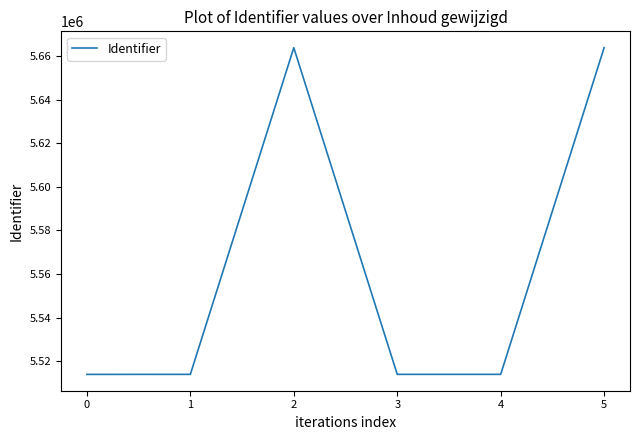

At which label does the data first exceed 5514057?

2